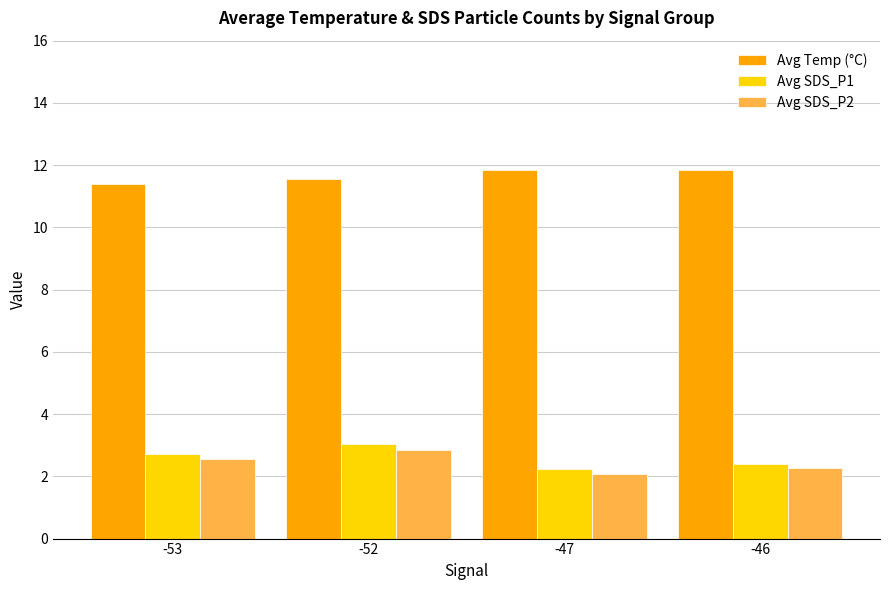

What is the sum of the Avg SDS_P1 values at -46 and -47?

4.6